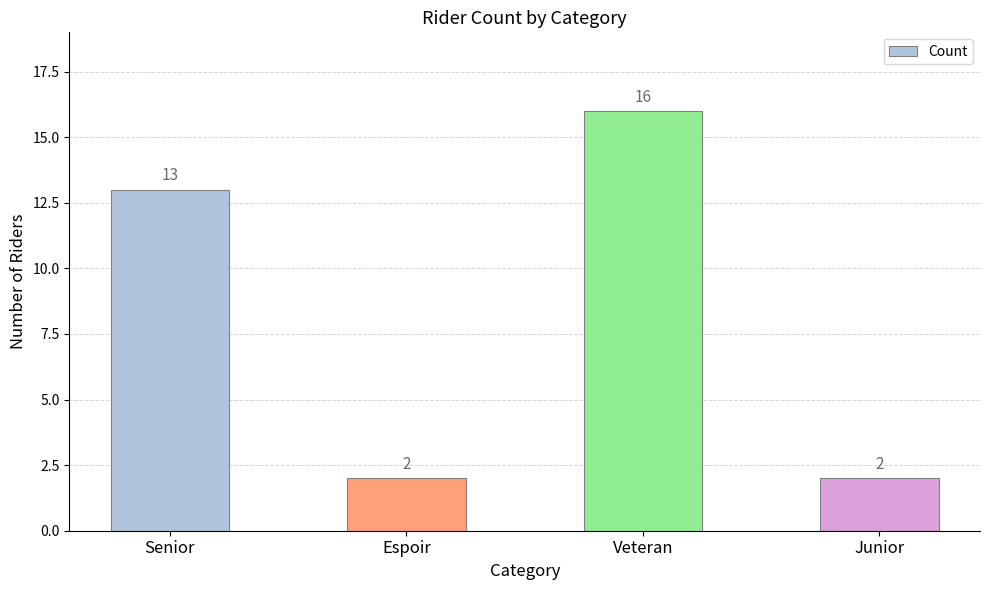

Reading left to right, list all the values displayed in this chart.

Senior=13	Espoir=2	Veteran=16	Junior=2